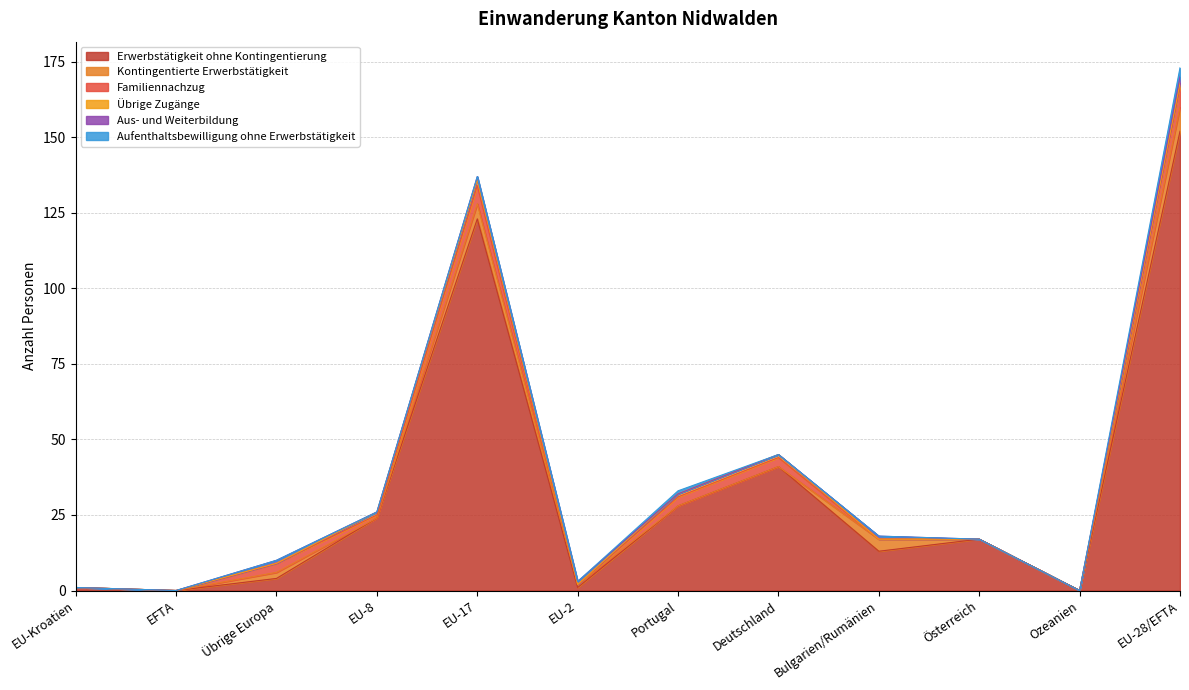

What is the total value across all series at Portugal?

33